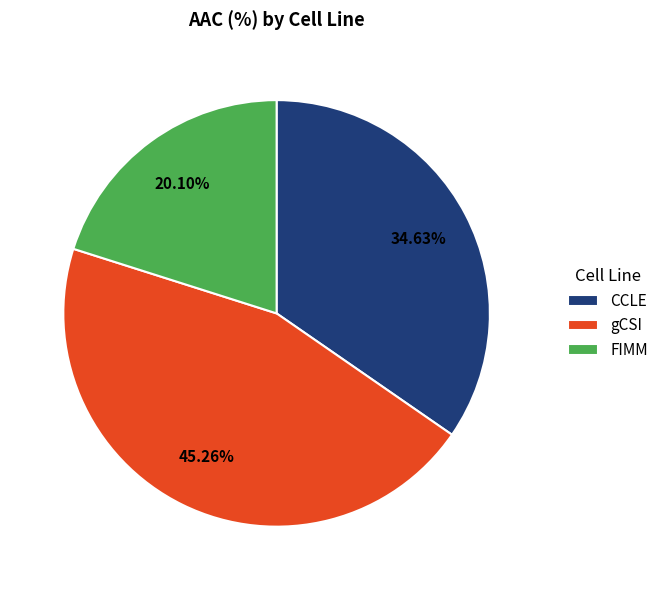

True or false: gCSI accounts for 39% of the total.

False